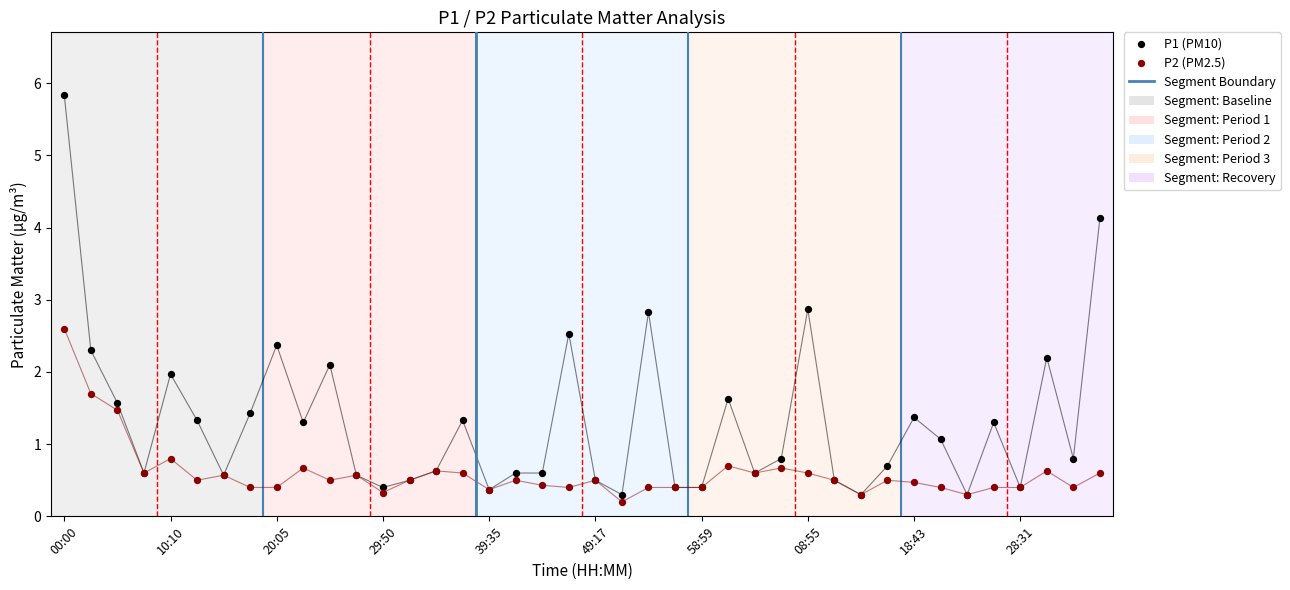

At how many categories does at least one series exceed 4?

2